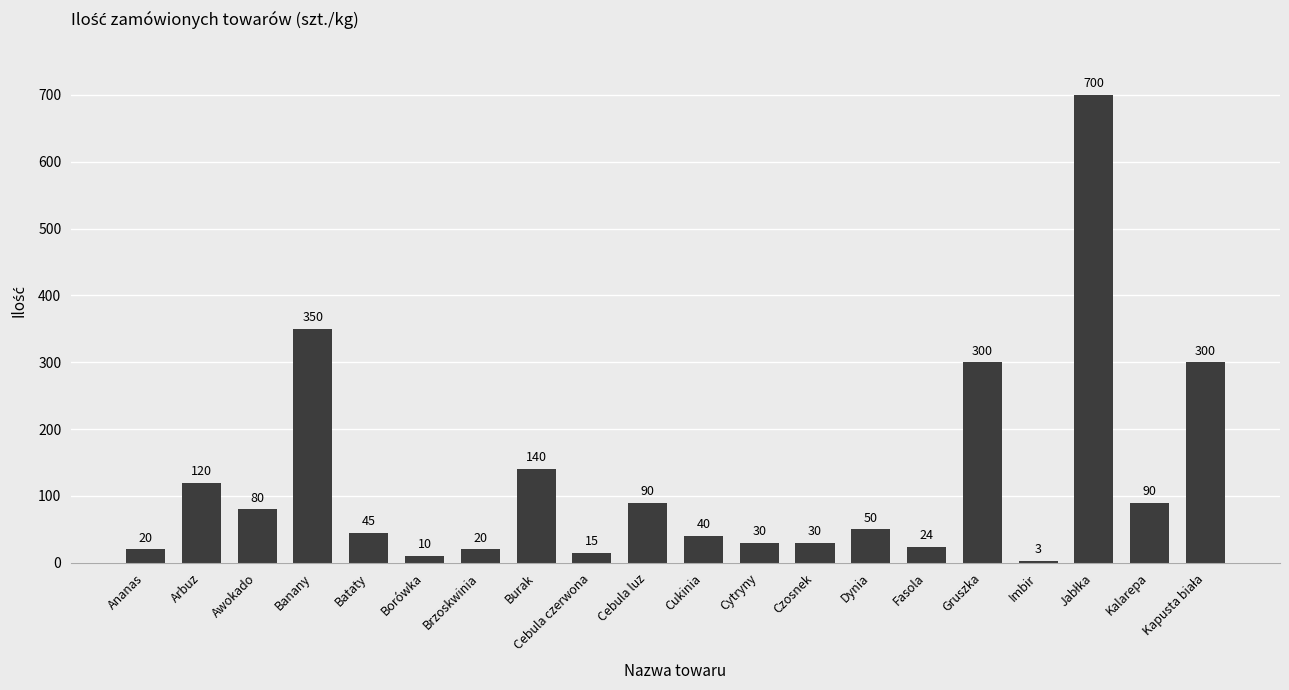

What is the label of the 13th bar from the right?

Burak